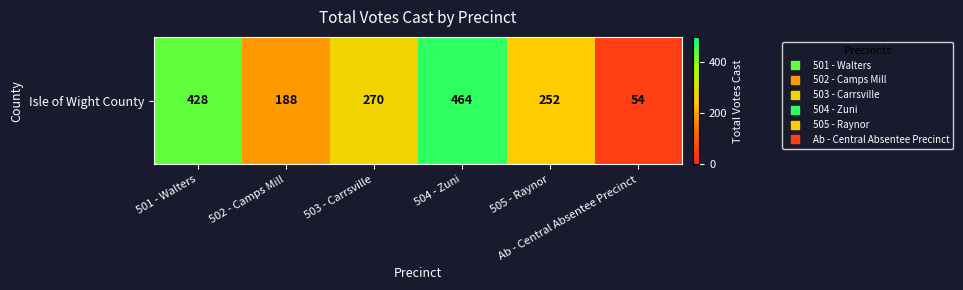

Reading right to left, list all the values displayed in this chart.

Ab - Central Absentee Precinct=54	505 - Raynor=252	504 - Zuni=464	503 - Carrsville=270	502 - Camps Mill=188	501 - Walters=428